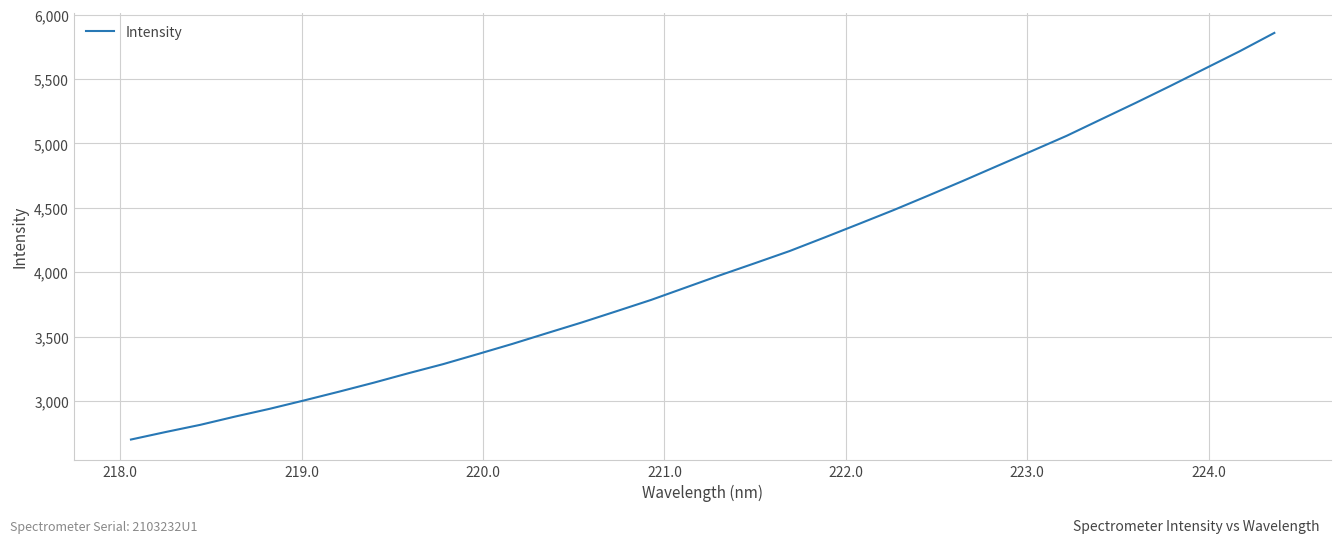

What is the minimum value shown in the chart?

2702.2